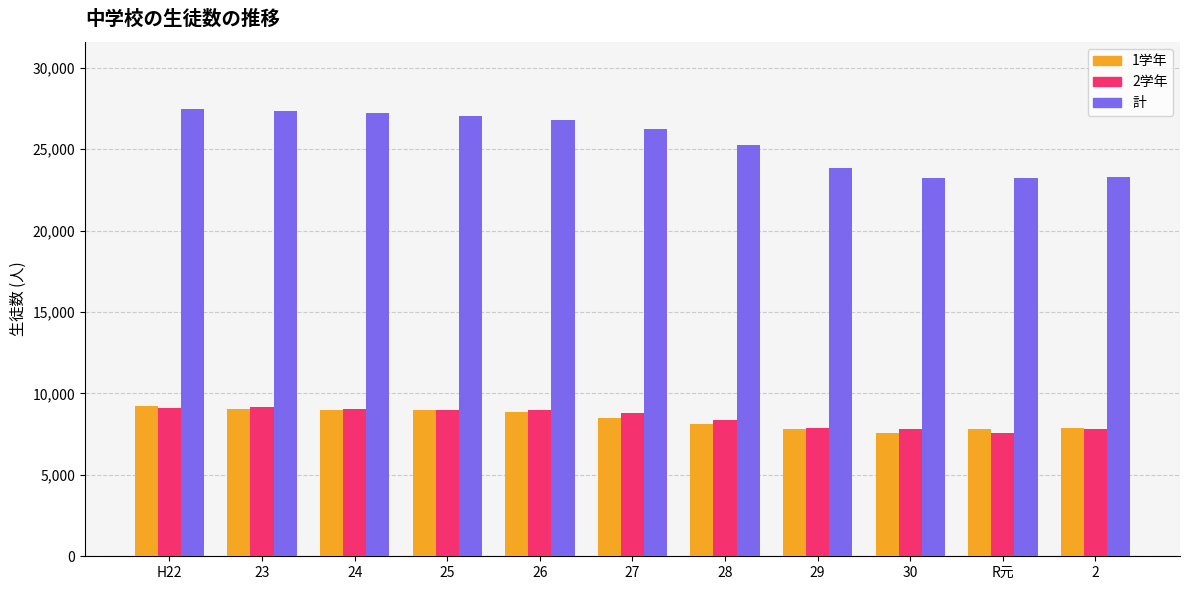

Are the bars horizontal?

No